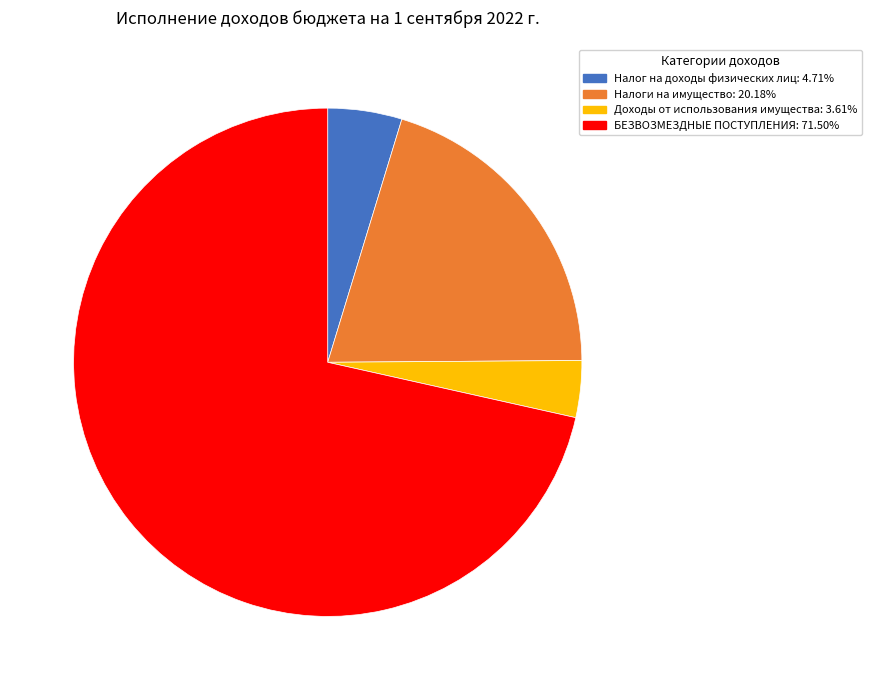

Is there any slice that represents more than half of the pie?

Yes